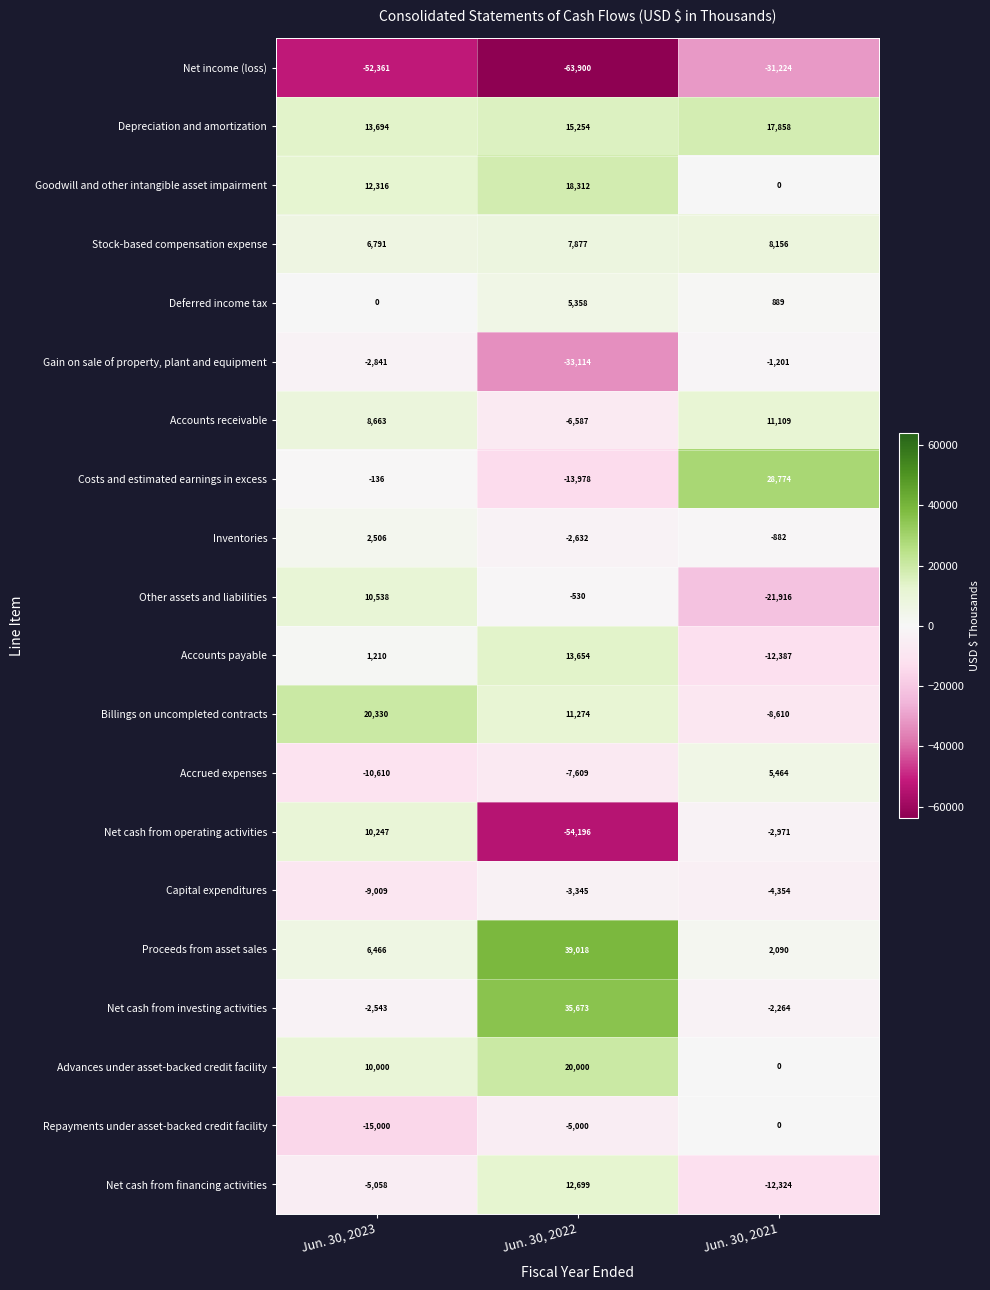

Rank the categories by Repayments under asset-backed credit facility value from highest to lowest.

Jun. 30, 2021, Jun. 30, 2022, Jun. 30, 2023